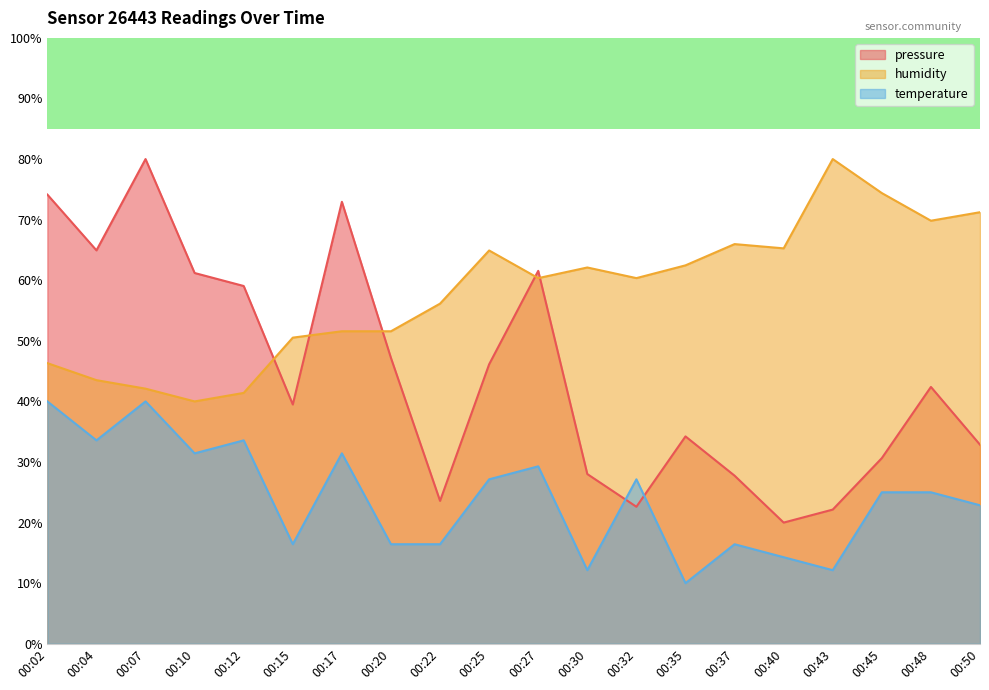

What are all the series names shown in the legend?

pressure, humidity, temperature